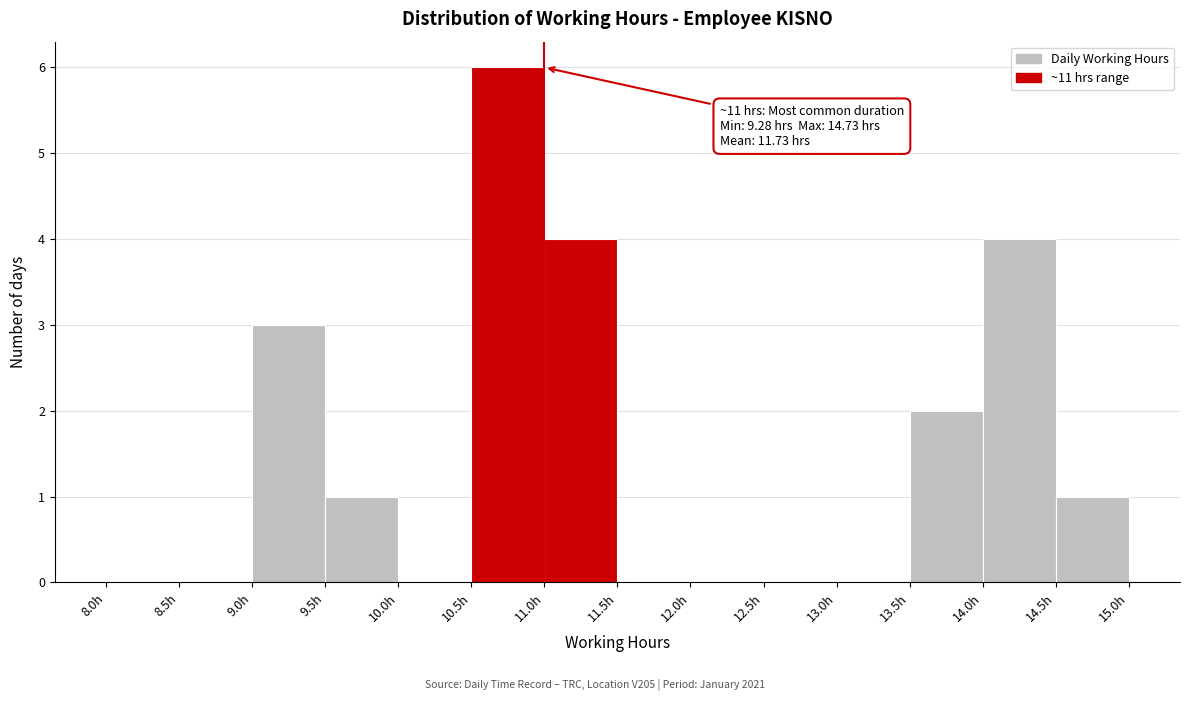

Over which range of the x-axis is the bar tallest?

10.5 to 11.0